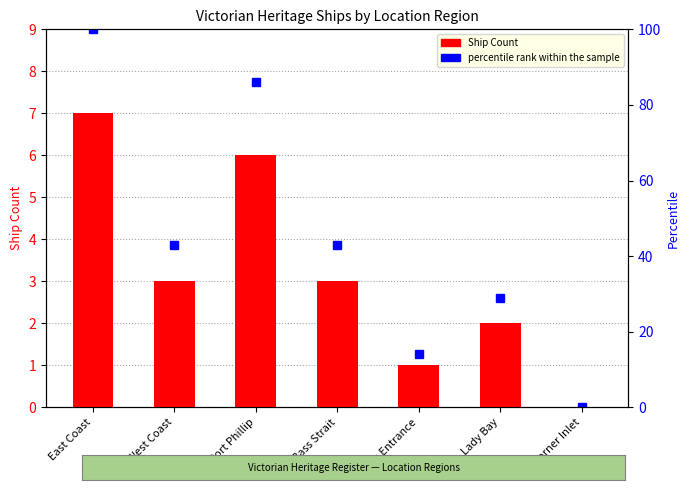

What is the value of the 4th bar from the left?

3